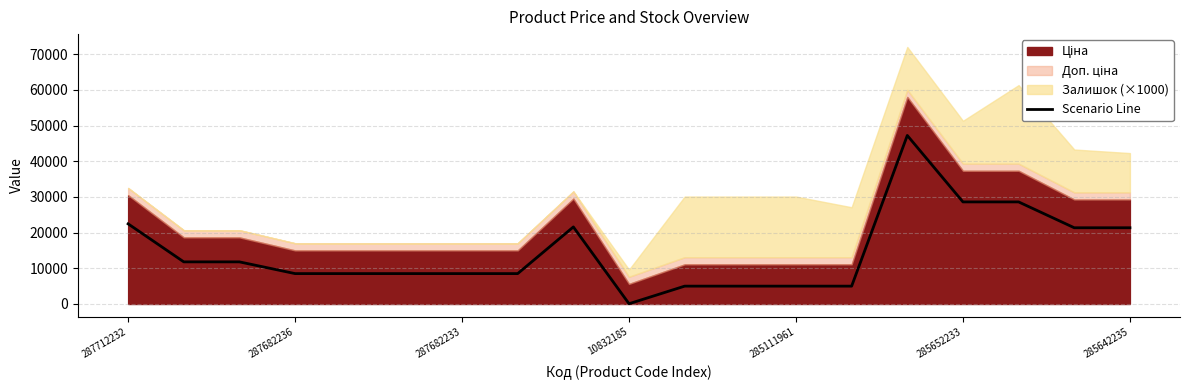

What is the maximum value for Scenario Line?

47233.3